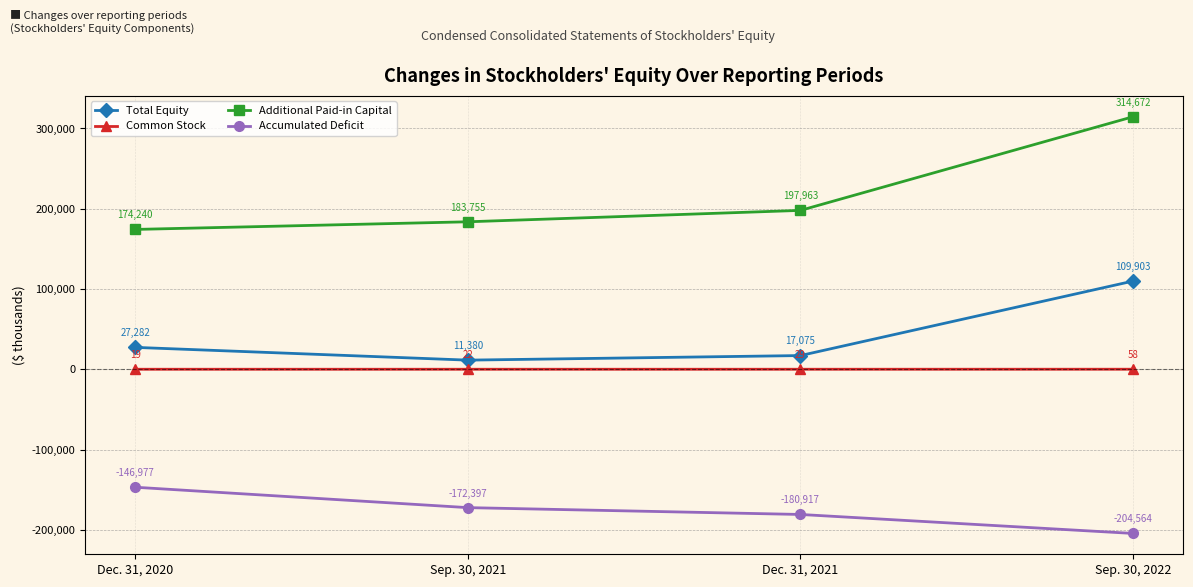

At which category is the sum across all series the highest?

Sep. 30, 2022